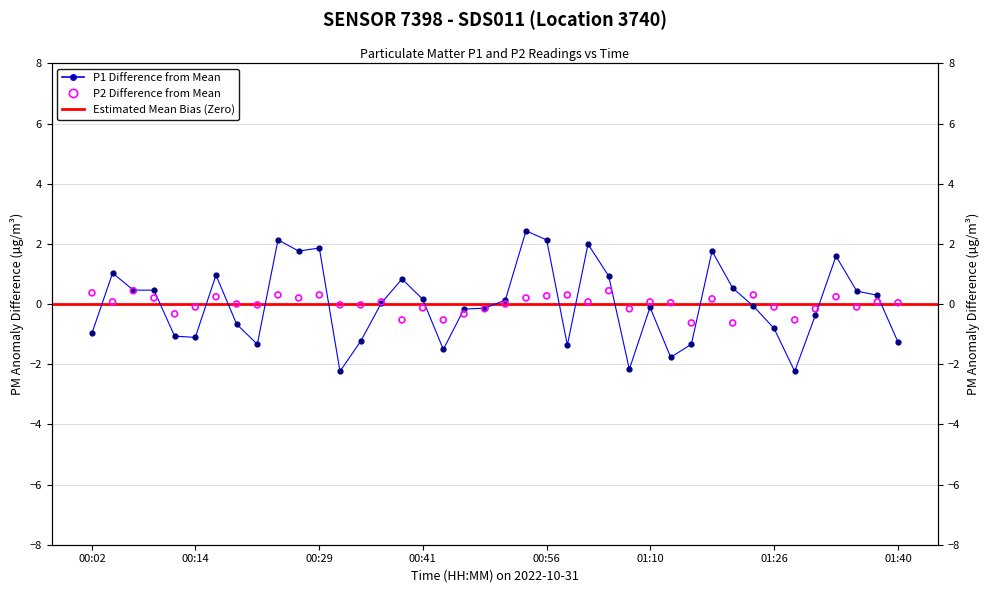

Which series has the widest spread of Y values?

P1